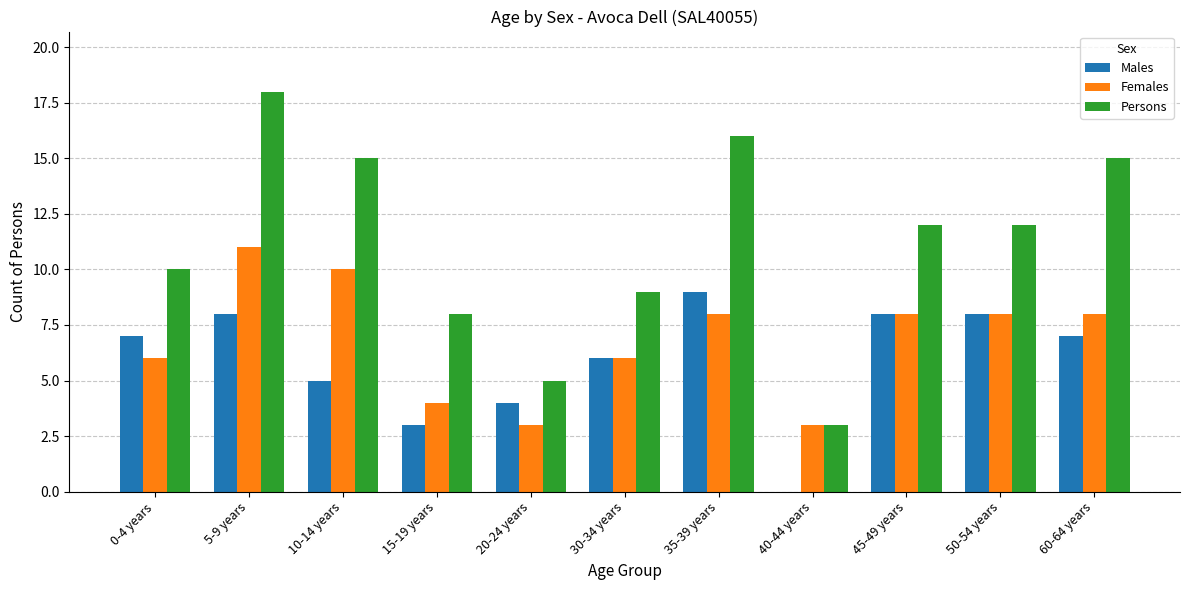

What are all the series names shown in the legend?

Males, Females, Persons